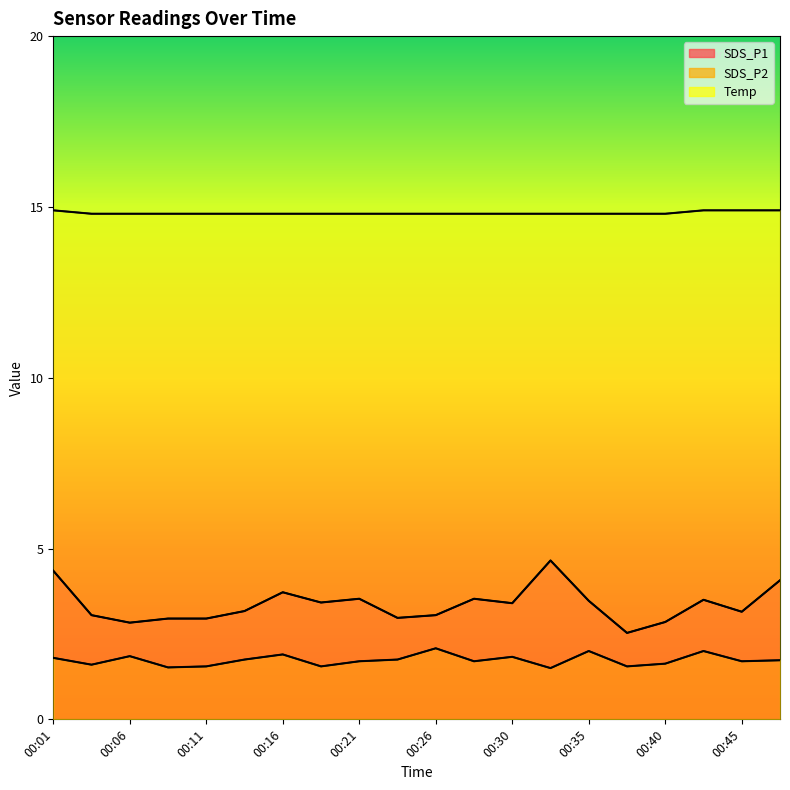

At which category is the sum across all series the highest?

00:01